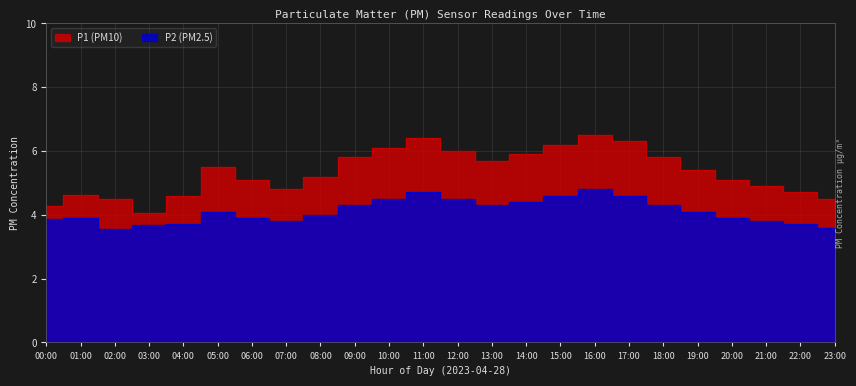

At which category does the chart reach its peak across all series?

16:00